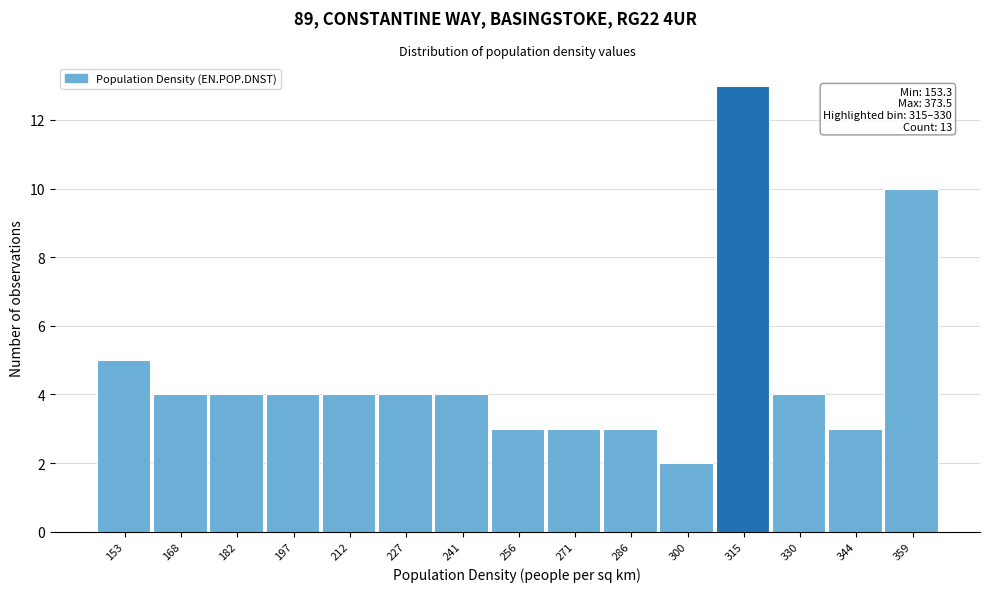

Reading left to right, extract all data points from this chart.

5	4	4	4	4	4	4	3	3	3	2	13	4	3	10